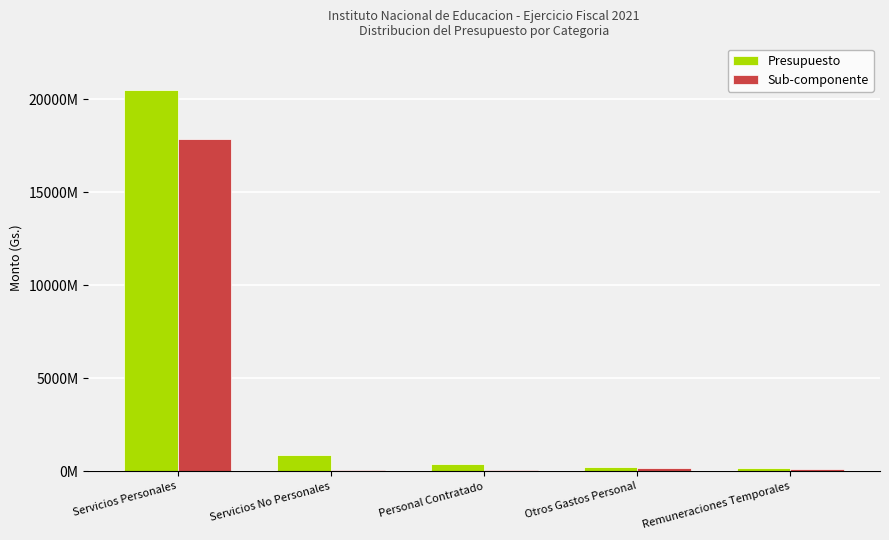

Which category has the lowest value in the Presupuesto series?

Remuneraciones Temporales